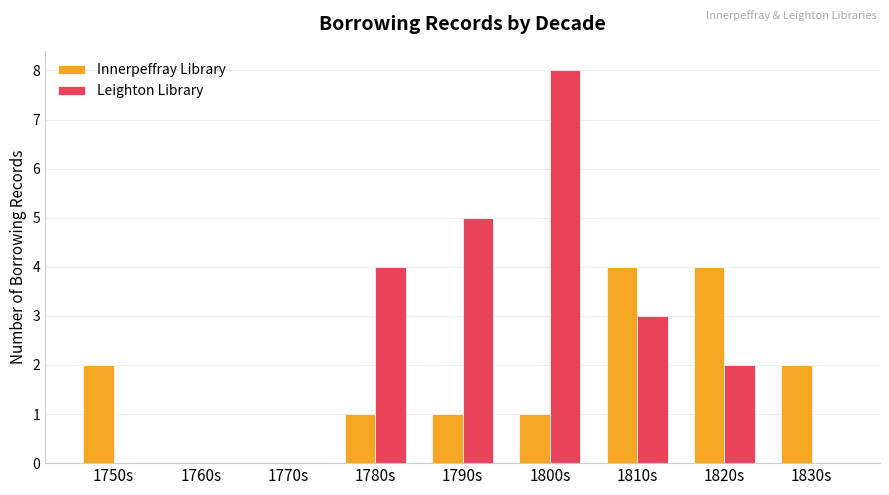

Reading left to right, what are all the values shown in this chart?

Innerpeffray Library: 2	0	0	1	1	1	4	4	2
Leighton Library: 0	0	0	4	5	8	3	2	0